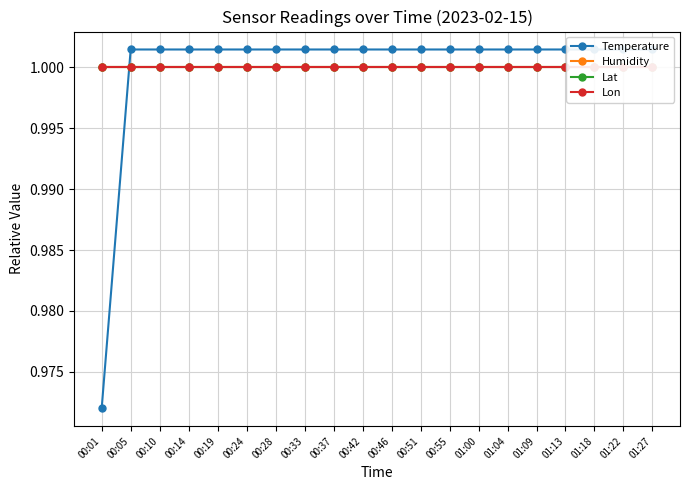

What is the sum of all Lon values?

20.0